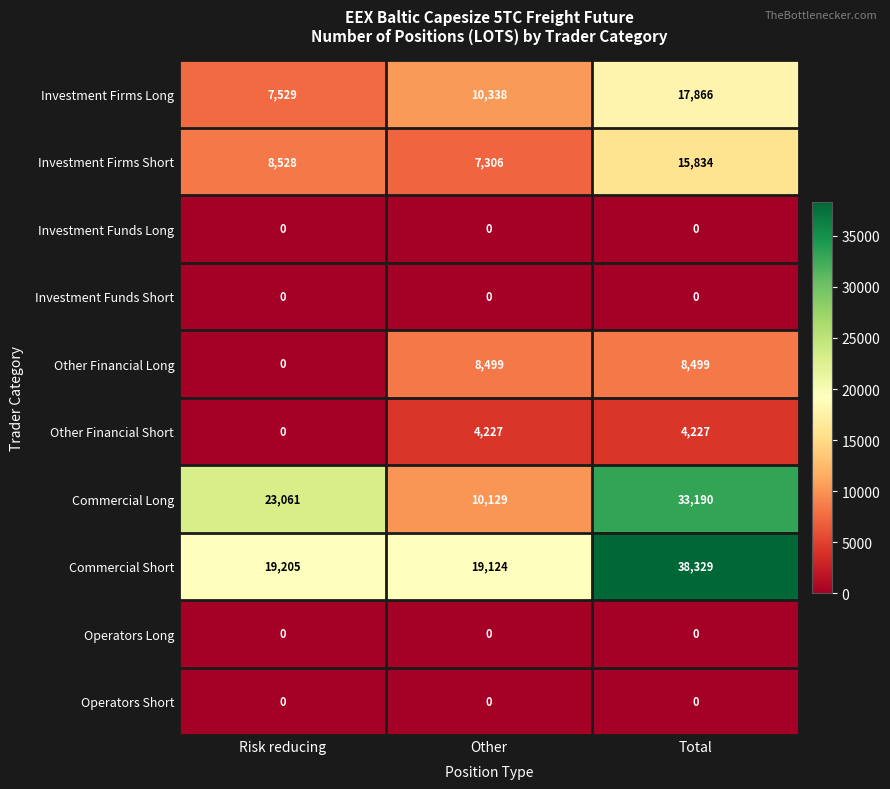

At how many categories does at least one series exceed 5654?

3